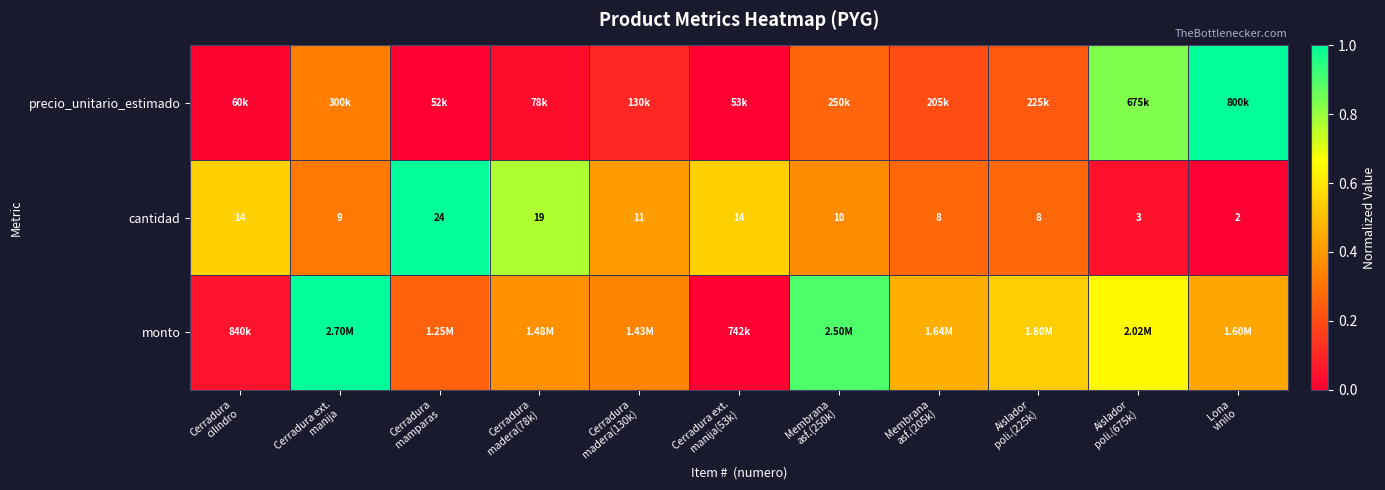

At which category does the chart reach its minimum across all series?

Cerradura
mamparas